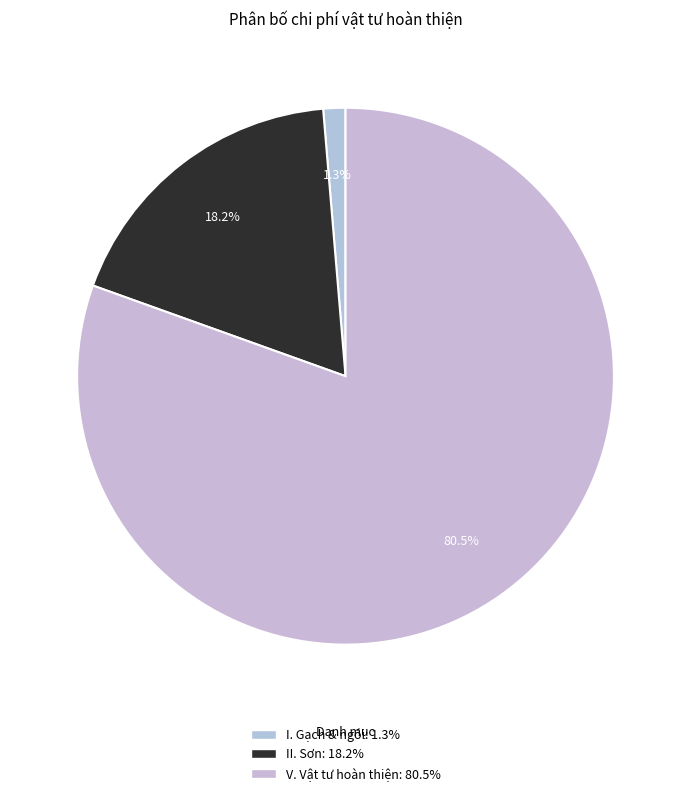

To the nearest percent, what is the combined percentage of V. Vật tư hoàn thiện and II. Sơn?

99%